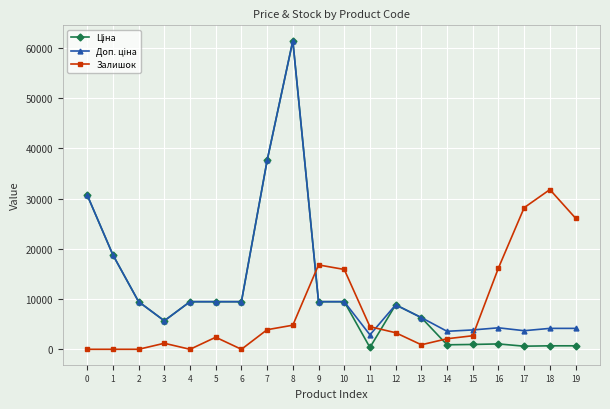

At how many categories does at least one series exceed 22546?

6